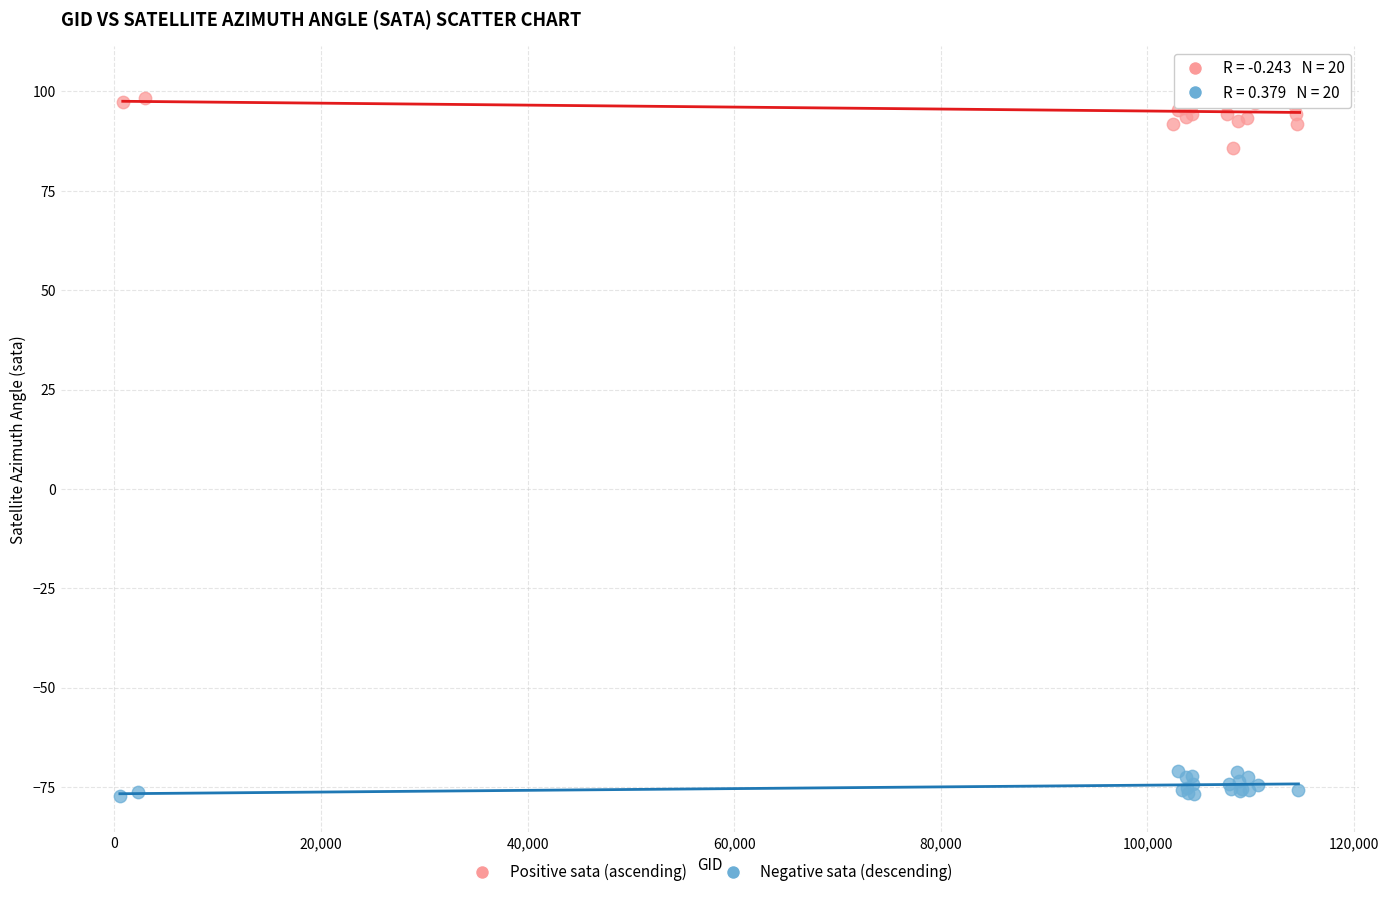

Which series has the largest Y range (max minus min)?

Positive sata (ascending)